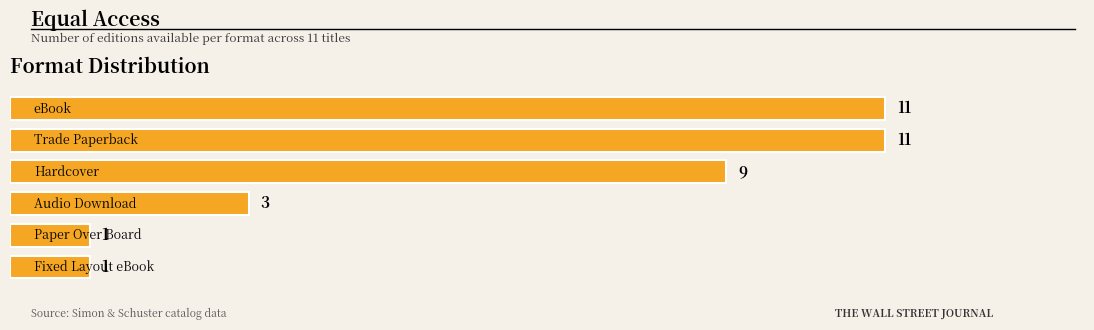

What is the greatest value displayed?

11